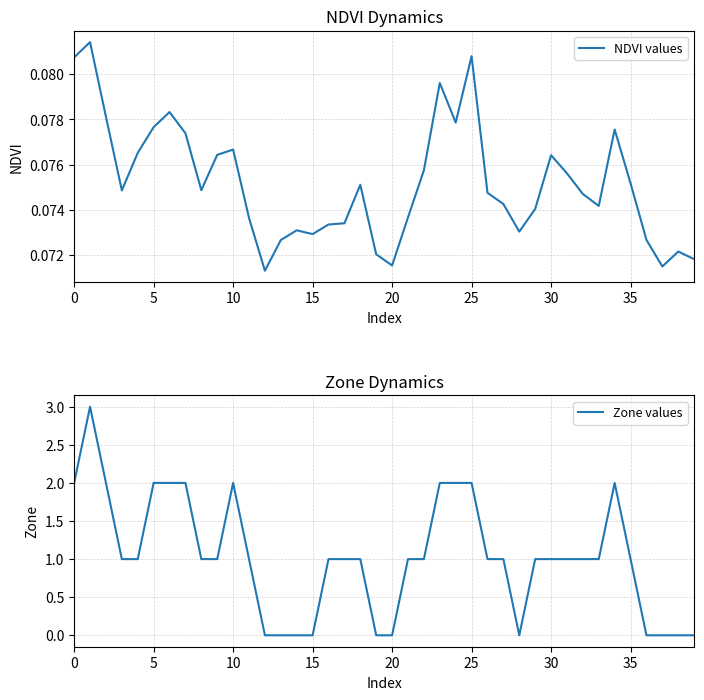

In NDVI values, how many points are higher than both neighbors (excluding endpoints)?

10